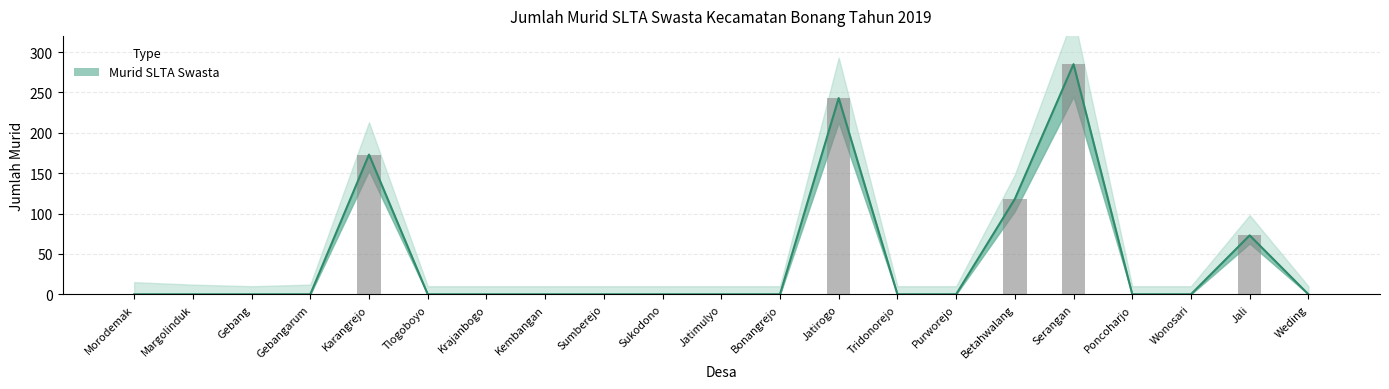

Is it true that the value at Jatimulyo is 0?

True